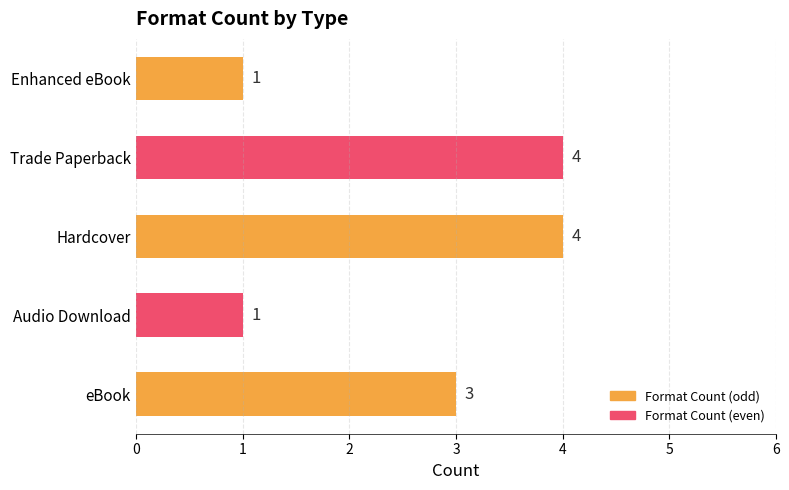

Reading bottom to top, what are all the values shown in this chart?

eBook=3	Audio Download=1	Hardcover=4	Trade Paperback=4	Enhanced eBook=1